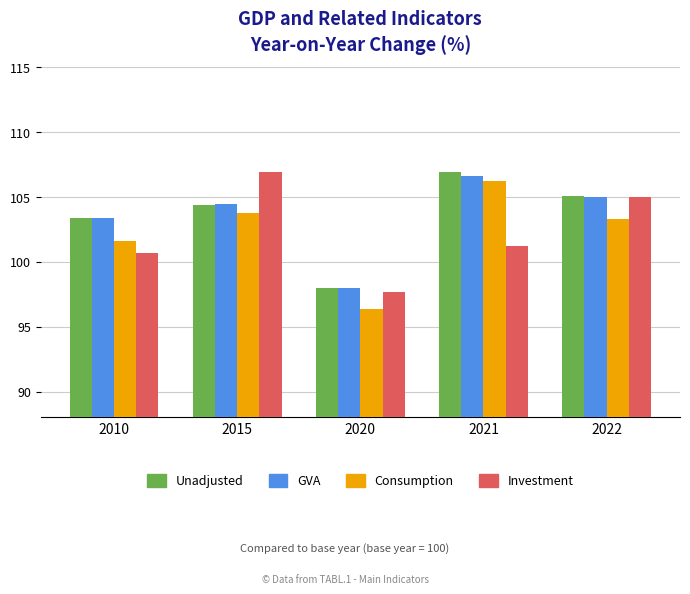

What is the value of the GVA bar at the 2nd from the left?

104.5